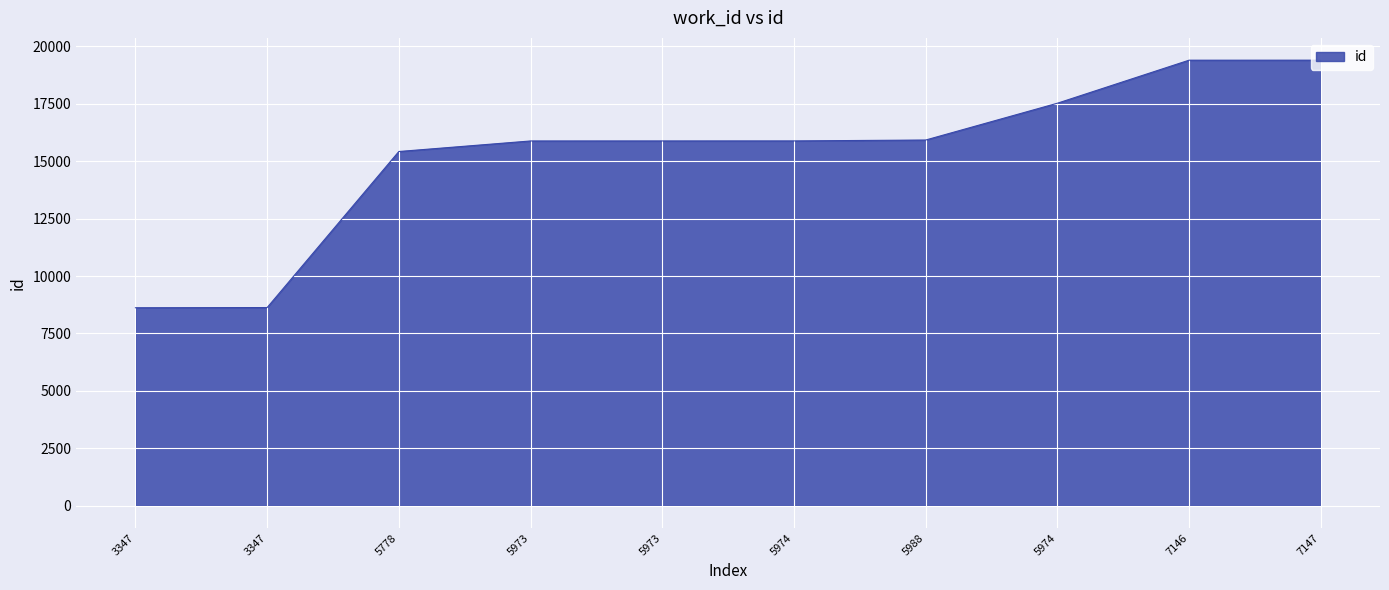

What is the label of the 5th point from the left?

5973